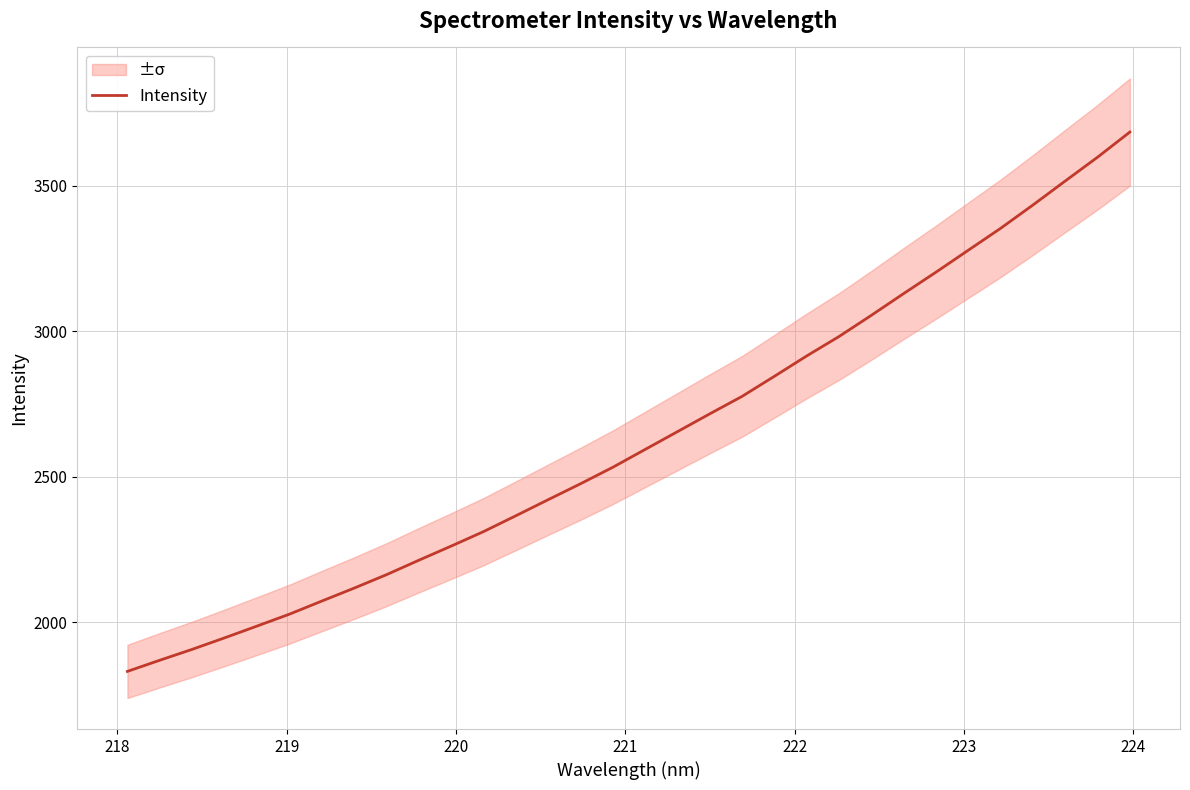

What is the average value?

2632.5